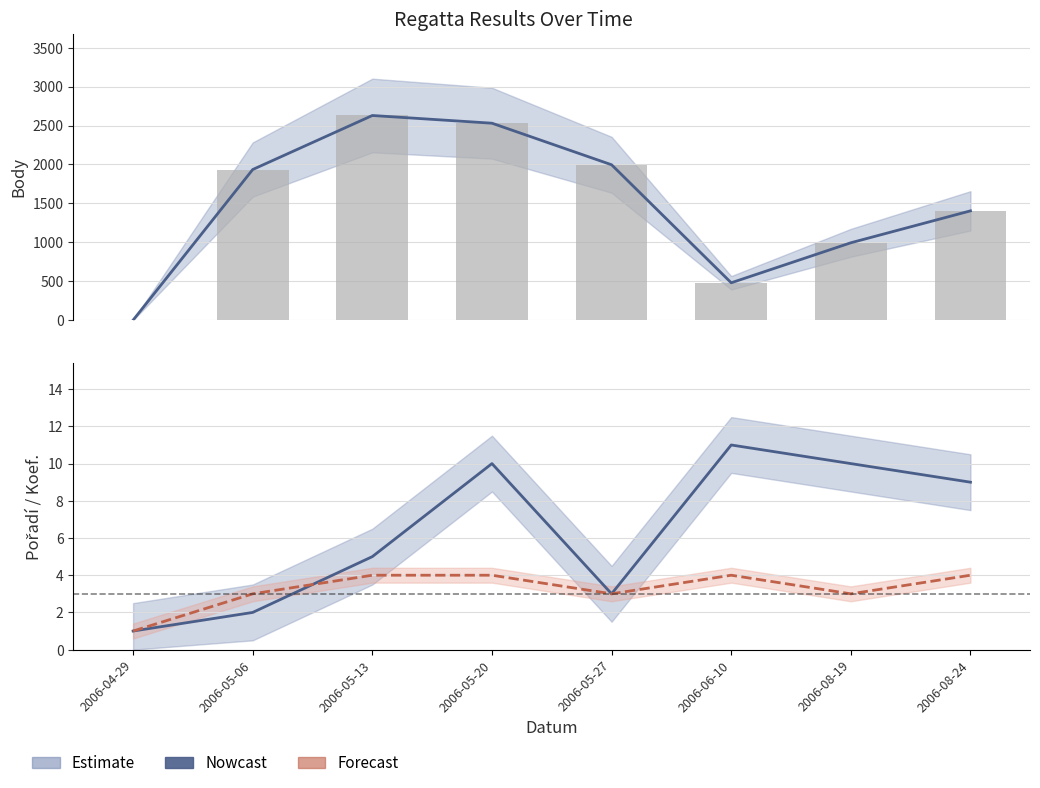

Rank the categories by Koef. value from highest to lowest.

2006-05-13, 2006-05-20, 2006-06-10, 2006-08-24, 2006-05-06, 2006-05-27, 2006-08-19, 2006-04-29